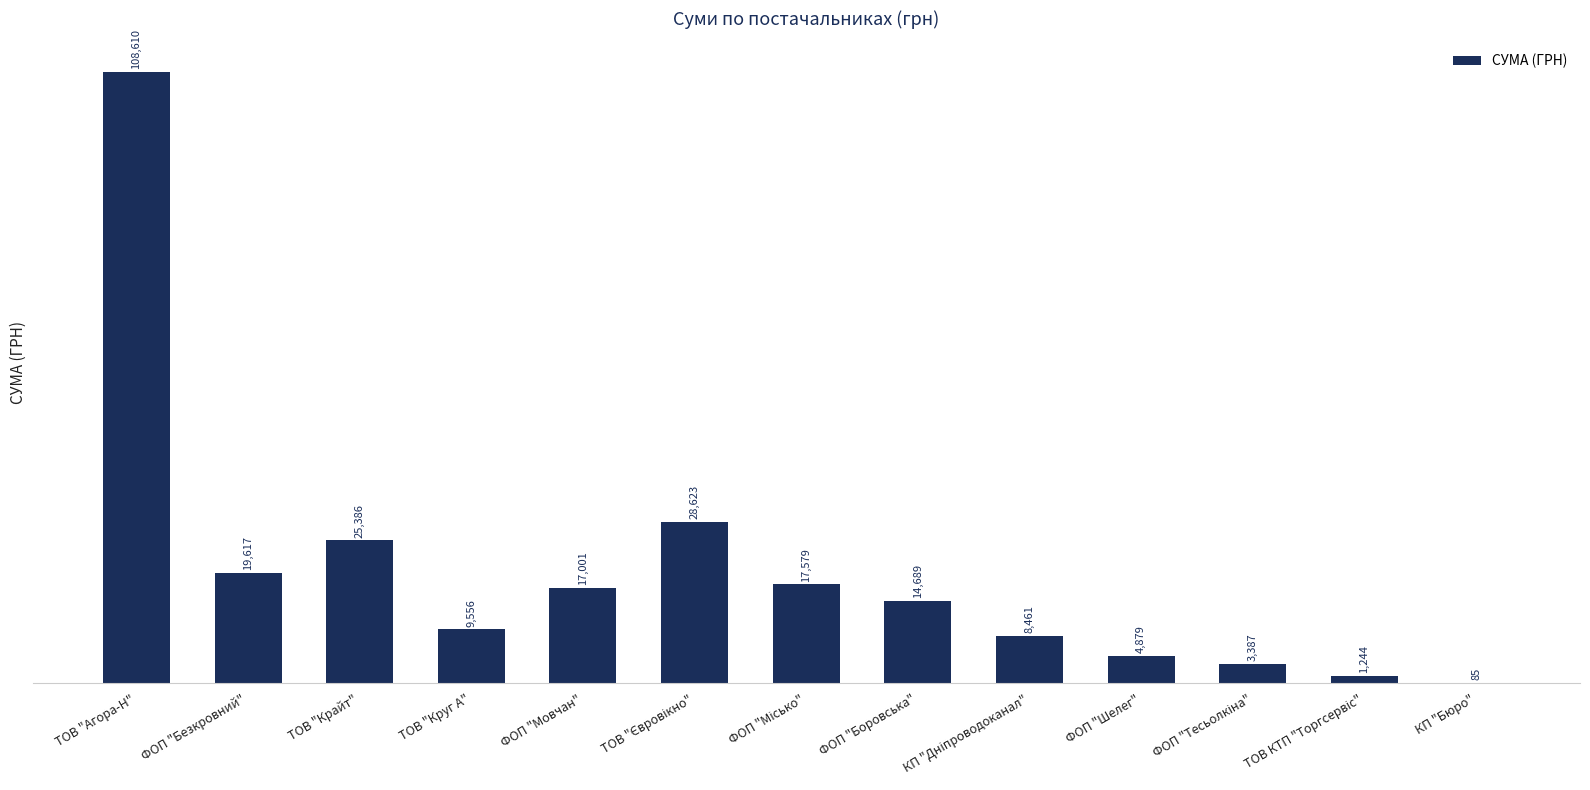

True or false: the data shows 25877.6 at ФОП "Мовчан".

False